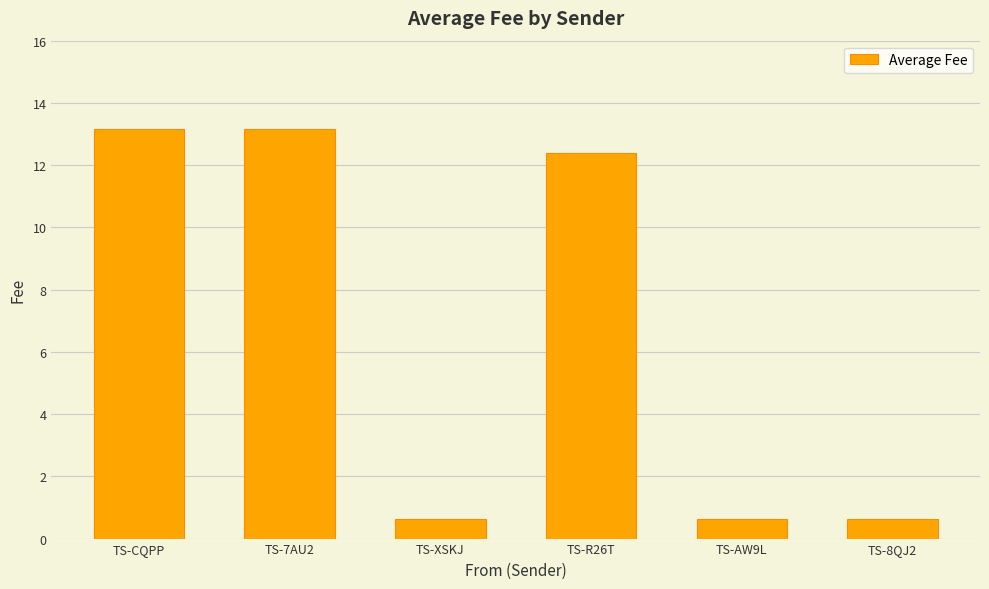

What is the smallest value displayed?

0.6